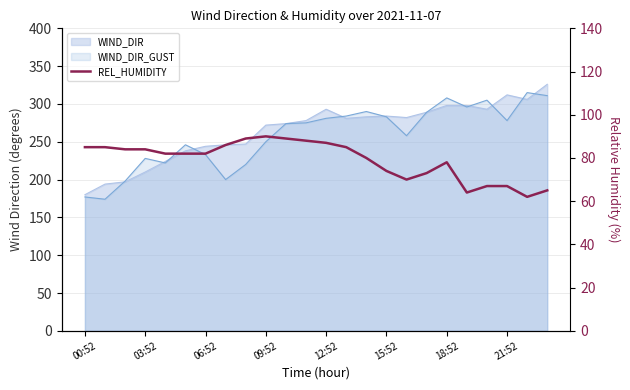

True or false: the data shows 155 at 09:52.

False